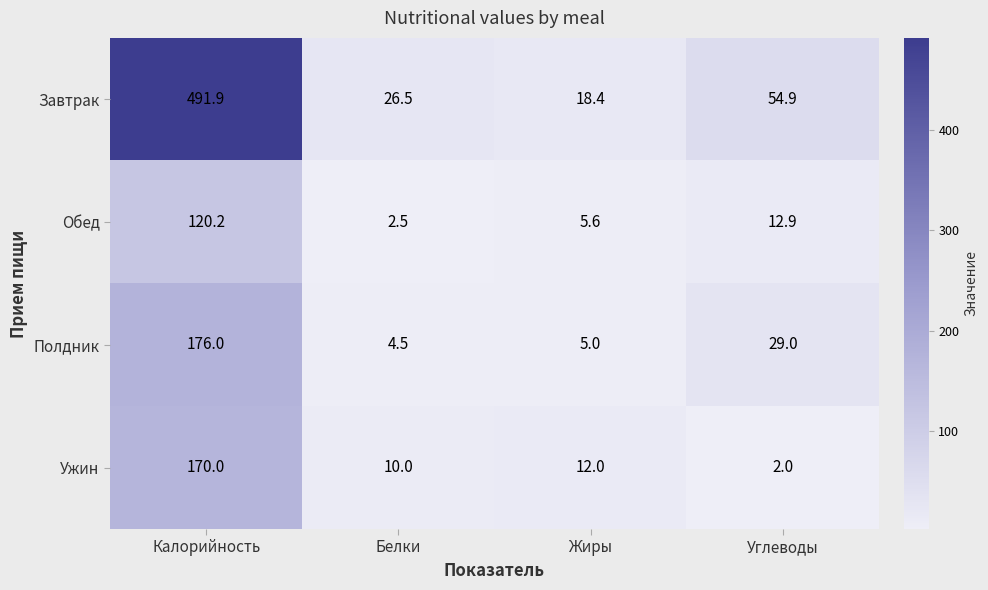

At which label does Полдник reach its peak?

Калорийность